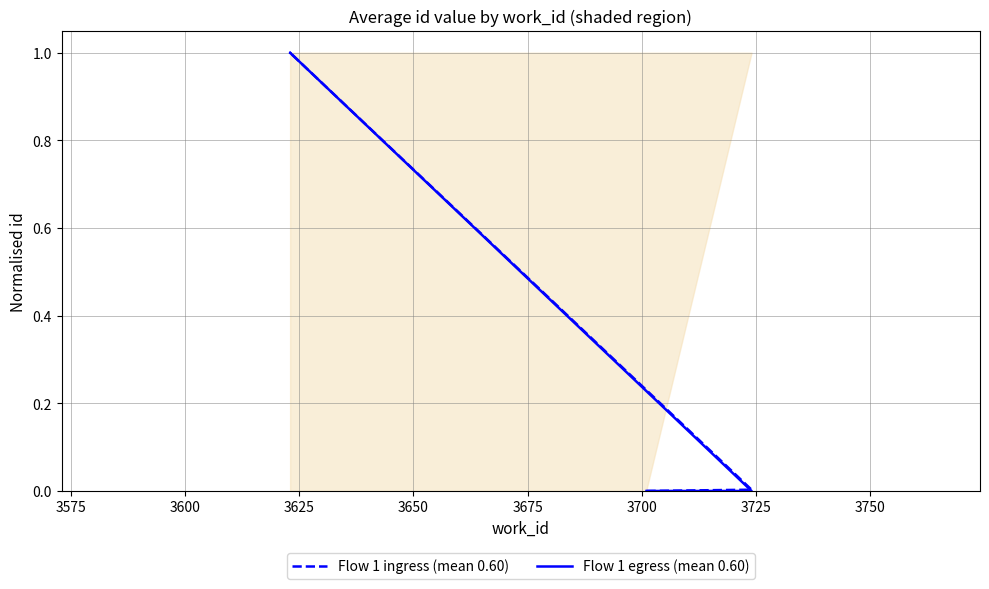

Which category has the highest value in the Flow 1 egress (mean 0.60) series?

3625